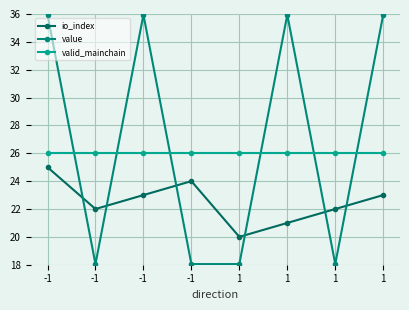

How many lines are shown in the chart?

3